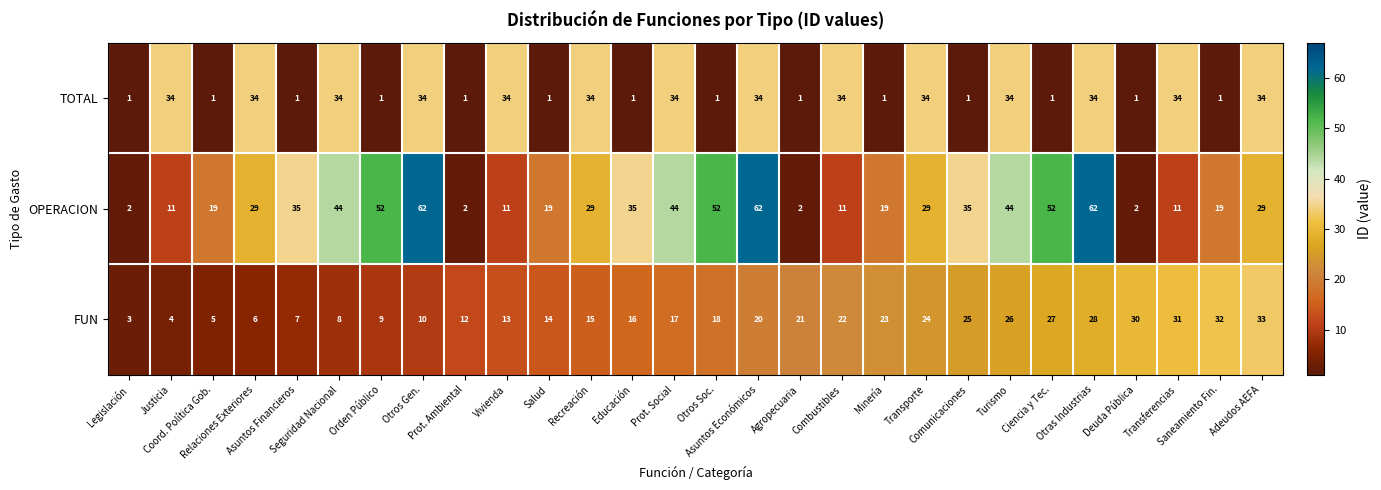

Which series has the largest range (max minus min)?

OPERACION